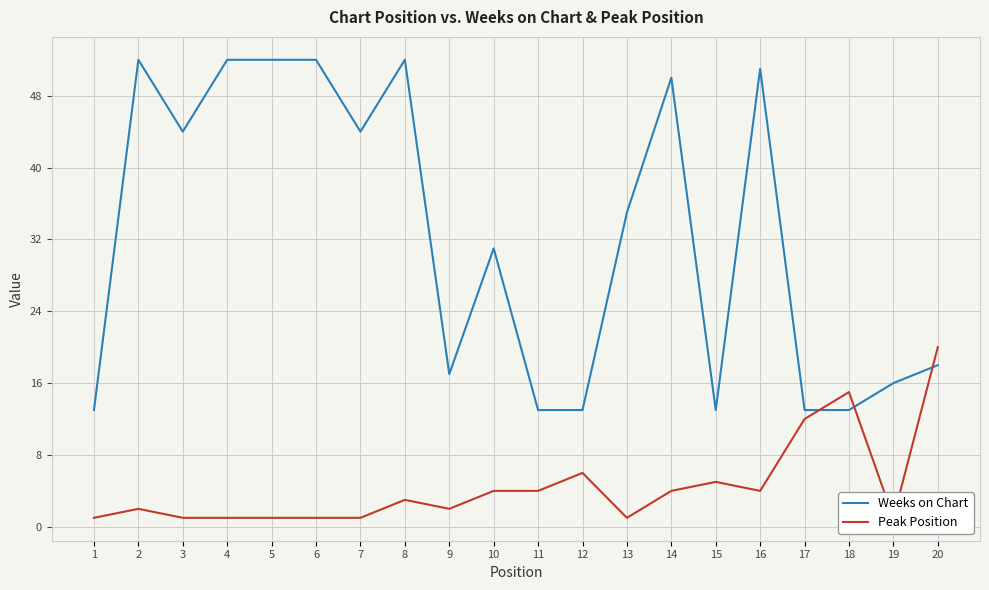

Reading left to right, transcribe all the data shown in this chart.

Weeks on Chart: 13	52	44	52	52	52	44	52	17	31	13	13	35	50	13	51	13	13	16	18
Peak Position: 1	2	1	1	1	1	1	3	2	4	4	6	1	4	5	4	12	15	1	20